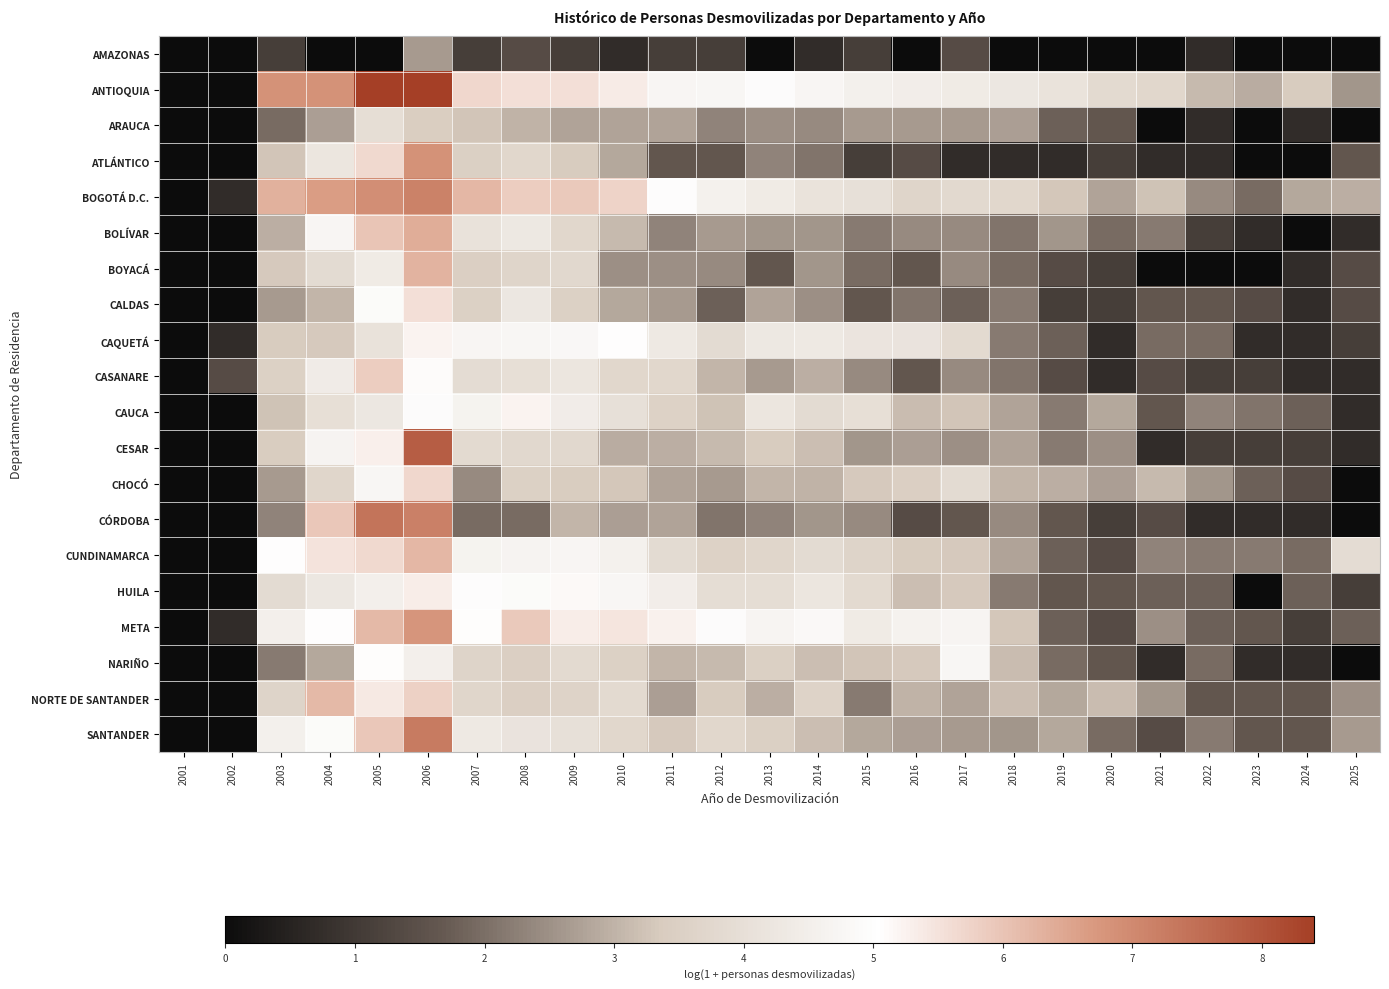

Reading left to right, extract all data points from this chart.

AMAZONAS: 2001=0.0	2002=0.0	2003=1.1	2004=0.0	2005=0.0	2006=2.6	2007=1.1	2008=1.4	2009=1.1	2010=0.7	2011=1.1	2012=1.1	2013=0.0	2014=0.7	2015=1.1	2016=0.0	2017=1.4	2018=0.0	2019=0.0	2020=0.0	2021=0.0	2022=0.7	2023=0.0	2024=0.0	2025=0.0
ANTIOQUIA: 2001=0.0	2002=0.0	2003=6.8	2004=6.8	2005=8.4	2006=8.4	2007=5.7	2008=5.6	2009=5.5	2010=5.4	2011=4.8	2012=4.8	2013=4.9	2014=4.7	2015=4.5	2016=4.5	2017=4.4	2018=4.3	2019=4.1	2020=3.8	2021=3.7	2022=3.1	2023=2.9	2024=3.4	2025=2.6
ARAUCA: 2001=0.0	2002=0.0	2003=1.9	2004=2.7	2005=4.0	2006=3.4	2007=3.3	2008=3.0	2009=2.8	2010=2.8	2011=2.8	2012=2.3	2013=2.5	2014=2.4	2015=2.6	2016=2.6	2017=2.6	2018=2.7	2019=1.8	2020=1.6	2021=0.0	2022=0.7	2023=0.0	2024=0.7	2025=0.0
ATLÁNTICO: 2001=0.0	2002=0.0	2003=3.3	2004=4.2	2005=5.7	2006=6.8	2007=3.5	2008=3.7	2009=3.4	2010=2.8	2011=1.6	2012=1.6	2013=2.3	2014=2.1	2015=1.1	2016=1.4	2017=0.7	2018=0.7	2019=0.7	2020=1.1	2021=0.7	2022=0.7	2023=0.0	2024=0.0	2025=1.6
BOGOTÁ D.C.: 2001=0.0	2002=0.7	2003=6.3	2004=6.6	2005=6.9	2006=7.1	2007=6.2	2008=5.9	2009=5.9	2010=5.8	2011=5.0	2012=4.6	2013=4.4	2014=4.1	2015=4.0	2016=3.7	2017=3.8	2018=3.7	2019=3.3	2020=2.8	2021=3.2	2022=2.4	2023=1.9	2024=2.8	2025=2.9
BOLÍVAR: 2001=0.0	2002=0.0	2003=2.9	2004=4.7	2005=6.0	2006=6.4	2007=4.1	2008=4.3	2009=3.7	2010=3.1	2011=2.3	2012=2.6	2013=2.6	2014=2.6	2015=2.2	2016=2.4	2017=2.4	2018=2.1	2019=2.6	2020=1.9	2021=2.2	2022=1.1	2023=0.7	2024=0.0	2025=0.7
BOYACÁ: 2001=0.0	2002=0.0	2003=3.3	2004=3.9	2005=4.4	2006=6.3	2007=3.5	2008=3.7	2009=3.8	2010=2.5	2011=2.5	2012=2.4	2013=1.6	2014=2.6	2015=1.9	2016=1.6	2017=2.4	2018=1.9	2019=1.4	2020=1.1	2021=0.0	2022=0.0	2023=0.0	2024=0.7	2025=1.4
CALDAS: 2001=0.0	2002=0.0	2003=2.6	2004=3.0	2005=4.9	2006=5.6	2007=3.5	2008=4.2	2009=3.5	2010=2.8	2011=2.6	2012=1.8	2013=2.8	2014=2.5	2015=1.6	2016=2.1	2017=1.8	2018=2.2	2019=1.1	2020=1.1	2021=1.6	2022=1.6	2023=1.4	2024=0.7	2025=1.4
CAQUETÁ: 2001=0.0	2002=0.7	2003=3.4	2004=3.3	2005=4.1	2006=5.2	2007=4.7	2008=4.8	2009=4.8	2010=5.0	2011=4.3	2012=3.9	2013=4.3	2014=4.3	2015=4.2	2016=4.1	2017=3.8	2018=2.2	2019=1.8	2020=0.7	2021=1.9	2022=1.9	2023=0.7	2024=0.7	2025=1.1
CASANARE: 2001=0.0	2002=1.4	2003=3.5	2004=4.4	2005=5.9	2006=5.1	2007=3.9	2008=4.0	2009=4.2	2010=3.7	2011=3.7	2012=3.0	2013=2.6	2014=2.9	2015=2.4	2016=1.6	2017=2.4	2018=2.1	2019=1.4	2020=0.7	2021=1.4	2022=1.1	2023=1.1	2024=0.7	2025=0.7
CAUCA: 2001=0.0	2002=0.0	2003=3.2	2004=4.0	2005=4.2	2006=4.9	2007=4.7	2008=5.2	2009=4.5	2010=4.0	2011=3.6	2012=3.2	2013=4.2	2014=3.9	2015=4.0	2016=3.1	2017=3.3	2018=2.8	2019=2.2	2020=2.8	2021=1.6	2022=2.3	2023=2.1	2024=1.8	2025=0.7
CESAR: 2001=0.0	2002=0.0	2003=3.4	2004=4.7	2005=5.3	2006=7.8	2007=3.8	2008=3.8	2009=3.8	2010=2.9	2011=2.9	2012=3.1	2013=3.4	2014=3.2	2015=2.6	2016=2.7	2017=2.5	2018=2.8	2019=2.2	2020=2.5	2021=0.7	2022=1.1	2023=1.1	2024=1.1	2025=0.7
CHOCÓ: 2001=0.0	2002=0.0	2003=2.6	2004=3.7	2005=4.8	2006=5.7	2007=2.4	2008=3.5	2009=3.4	2010=3.3	2011=2.8	2012=2.6	2013=3.0	2014=3.0	2015=3.3	2016=3.5	2017=3.9	2018=3.0	2019=2.9	2020=2.7	2021=3.1	2022=2.6	2023=1.8	2024=1.4	2025=0.0
CÓRDOBA: 2001=0.0	2002=0.0	2003=2.3	2004=5.9	2005=7.4	2006=7.2	2007=1.9	2008=1.9	2009=3.0	2010=2.7	2011=2.8	2012=2.1	2013=2.3	2014=2.6	2015=2.4	2016=1.4	2017=1.6	2018=2.4	2019=1.6	2020=1.1	2021=1.4	2022=0.7	2023=0.7	2024=0.7	2025=0.0
CUNDINAMARCA: 2001=0.0	2002=0.0	2003=5.0	2004=5.5	2005=5.7	2006=6.2	2007=4.7	2008=4.7	2009=4.7	2010=4.6	2011=3.9	2012=3.6	2013=3.7	2014=3.9	2015=3.6	2016=3.4	2017=3.3	2018=2.8	2019=1.8	2020=1.4	2021=2.3	2022=2.2	2023=2.2	2024=1.9	2025=3.9
HUILA: 2001=0.0	2002=0.0	2003=3.9	2004=4.3	2005=4.5	2006=5.3	2007=5.0	2008=4.9	2009=5.1	2010=4.8	2011=4.5	2012=3.9	2013=3.9	2014=4.2	2015=3.8	2016=3.2	2017=3.3	2018=2.2	2019=1.6	2020=1.6	2021=1.8	2022=1.8	2023=0.0	2024=1.8	2025=1.1
META: 2001=0.0	2002=0.7	2003=4.5	2004=5.0	2005=6.2	2006=6.8	2007=5.1	2008=5.9	2009=5.3	2010=5.5	2011=5.3	2012=4.9	2013=4.7	2014=4.8	2015=4.4	2016=4.6	2017=4.7	2018=3.3	2019=1.8	2020=1.4	2021=2.5	2022=1.8	2023=1.6	2024=1.1	2025=1.8
NARIÑO: 2001=0.0	2002=0.0	2003=2.2	2004=2.8	2005=5.1	2006=4.5	2007=3.6	2008=3.5	2009=3.8	2010=3.5	2011=3.0	2012=3.1	2013=3.5	2014=3.2	2015=3.3	2016=3.3	2017=4.8	2018=3.1	2019=1.9	2020=1.6	2021=0.7	2022=1.9	2023=0.7	2024=0.7	2025=0.0
NORTE DE SANTANDER: 2001=0.0	2002=0.0	2003=3.6	2004=6.2	2005=5.4	2006=5.8	2007=3.7	2008=3.5	2009=3.6	2010=3.8	2011=2.7	2012=3.4	2013=2.9	2014=3.6	2015=2.2	2016=3.0	2017=2.8	2018=3.2	2019=2.8	2020=3.1	2021=2.6	2022=1.6	2023=1.6	2024=1.6	2025=2.5
SANTANDER: 2001=0.0	2002=0.0	2003=4.6	2004=4.9	2005=5.9	2006=7.3	2007=4.3	2008=4.2	2009=4.0	2010=3.7	2011=3.3	2012=3.7	2013=3.5	2014=3.2	2015=2.8	2016=2.7	2017=2.6	2018=2.6	2019=2.8	2020=1.9	2021=1.4	2022=2.2	2023=1.6	2024=1.6	2025=2.6